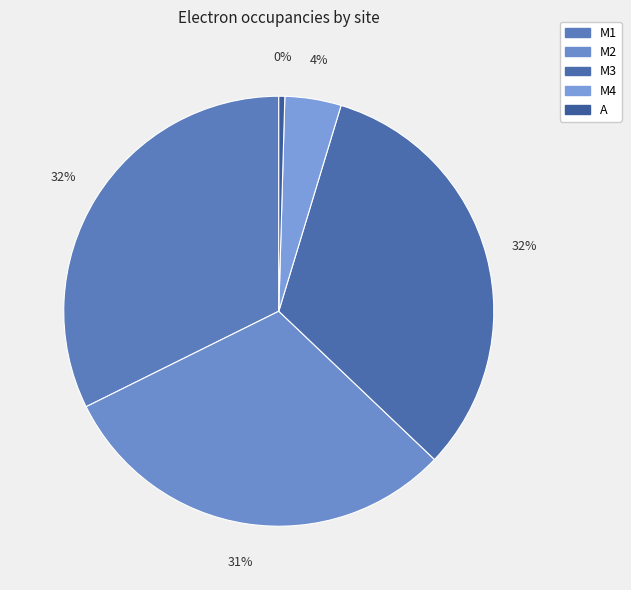

Is there a majority slice in this chart?

No